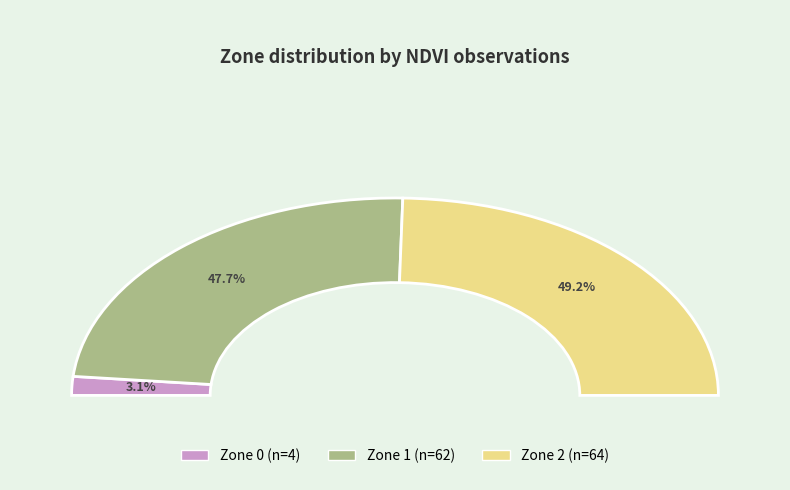

Is it true that 0 is 3% of the pie?

True